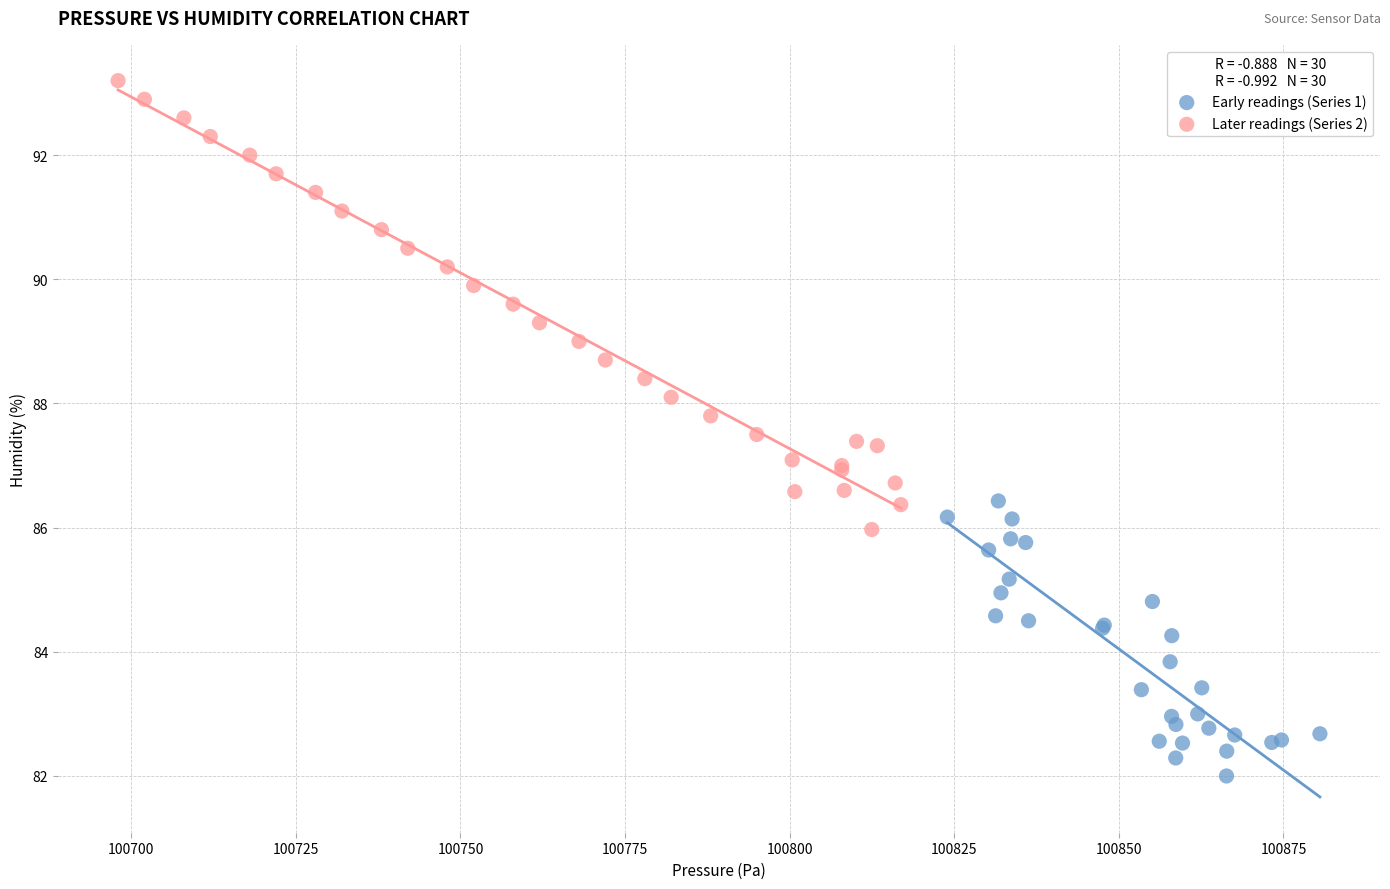

Which series has the largest Y range (max minus min)?

Later readings (Series 2)